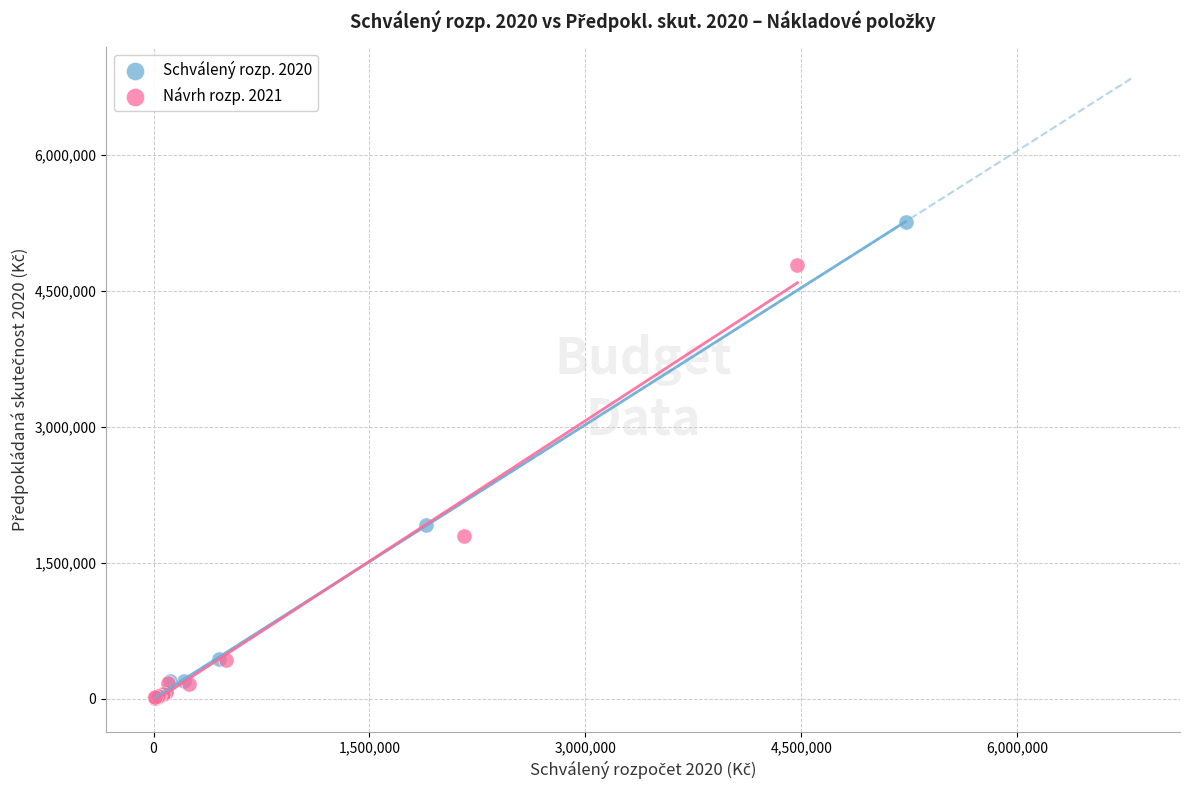

Which series reaches the maximum Y coordinate?

Schválený rozp. 2020